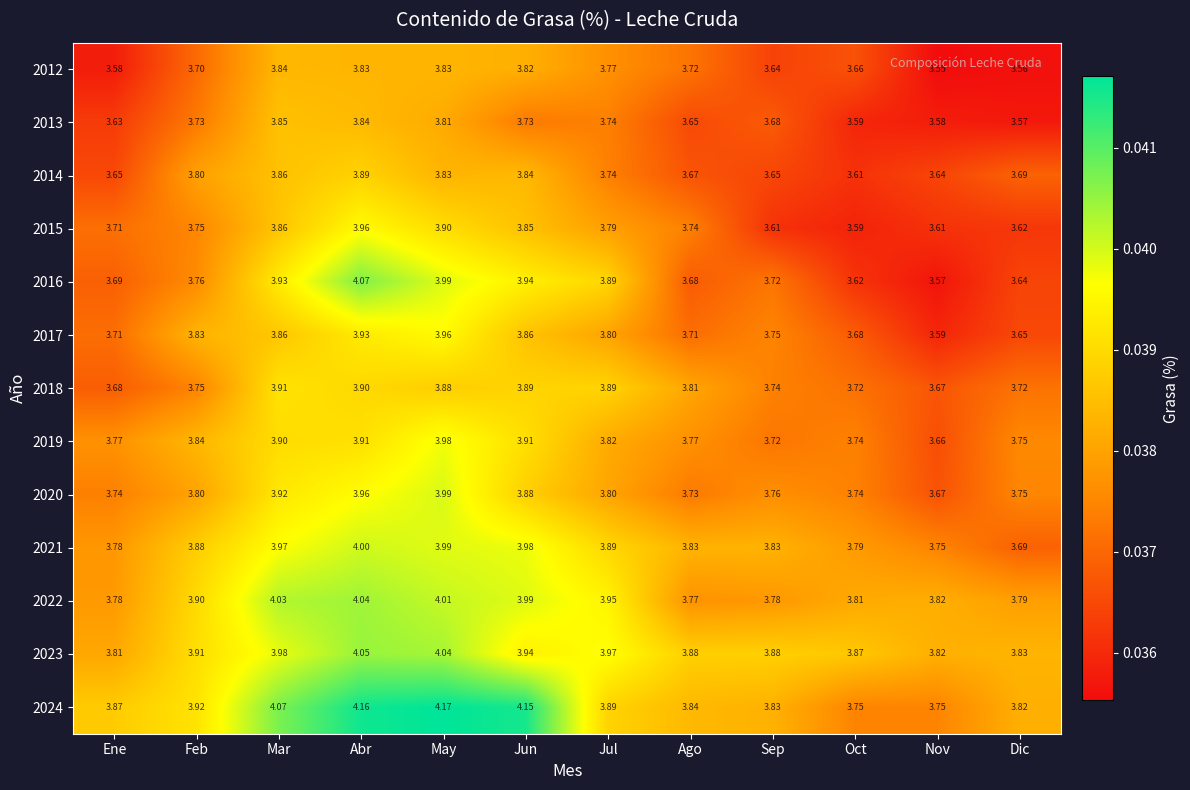

Where is 2012 nearest to the value 3?

Nov